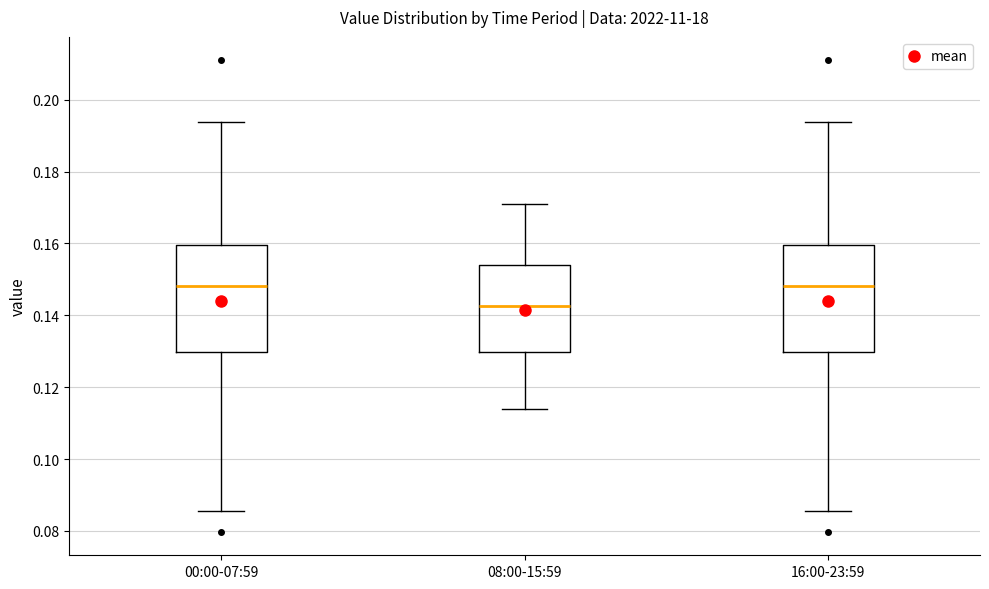

Reading left to right, read every box against the y-axis: the position of its median line, the range the box covers, and the ends of its whiskers. The values are not printed on the chart, so give them approximately, as read against the axis.

00:00-07:59: median 0.148, box 0.130 to 0.160, whiskers 0.086 to 0.194
08:00-15:59: median 0.142, box 0.130 to 0.154, whiskers 0.114 to 0.172
16:00-23:59: median 0.148, box 0.130 to 0.160, whiskers 0.086 to 0.194